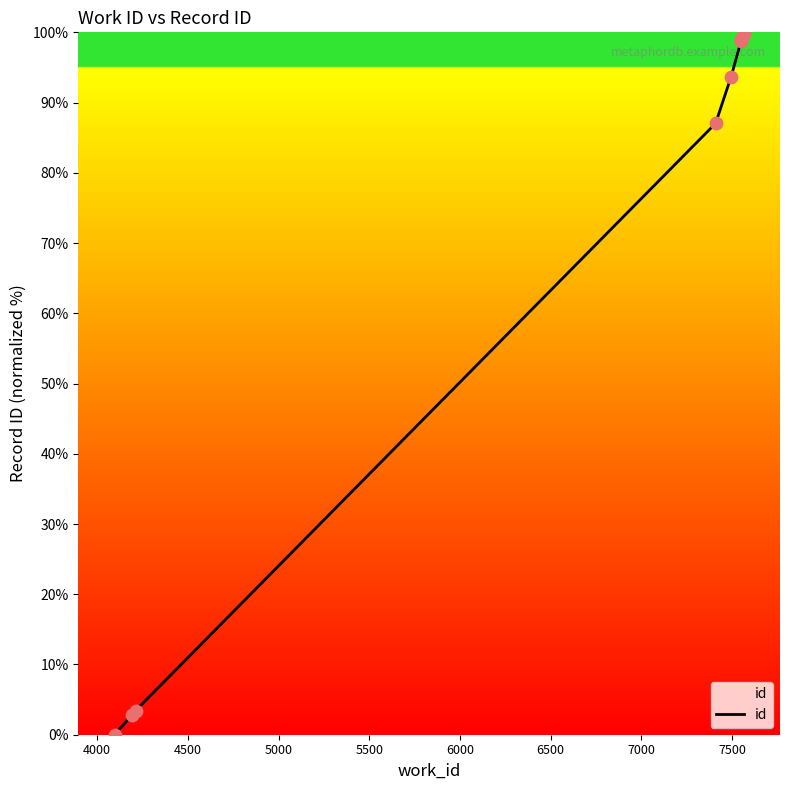

What is the change in value from 4000 to 4500?

+0.6